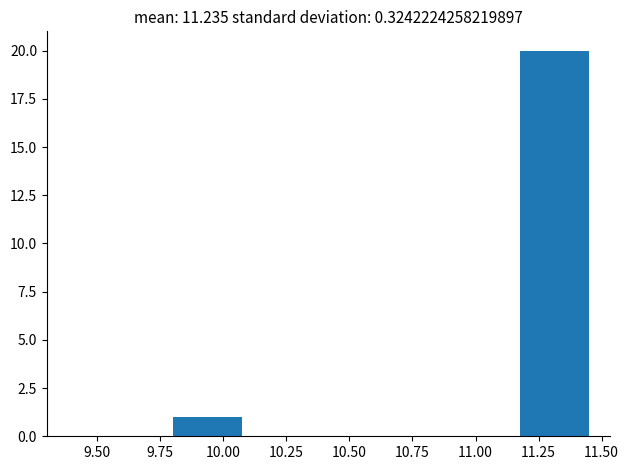

Which range on the x-axis has the tallest bar?

11.175 to 11.450